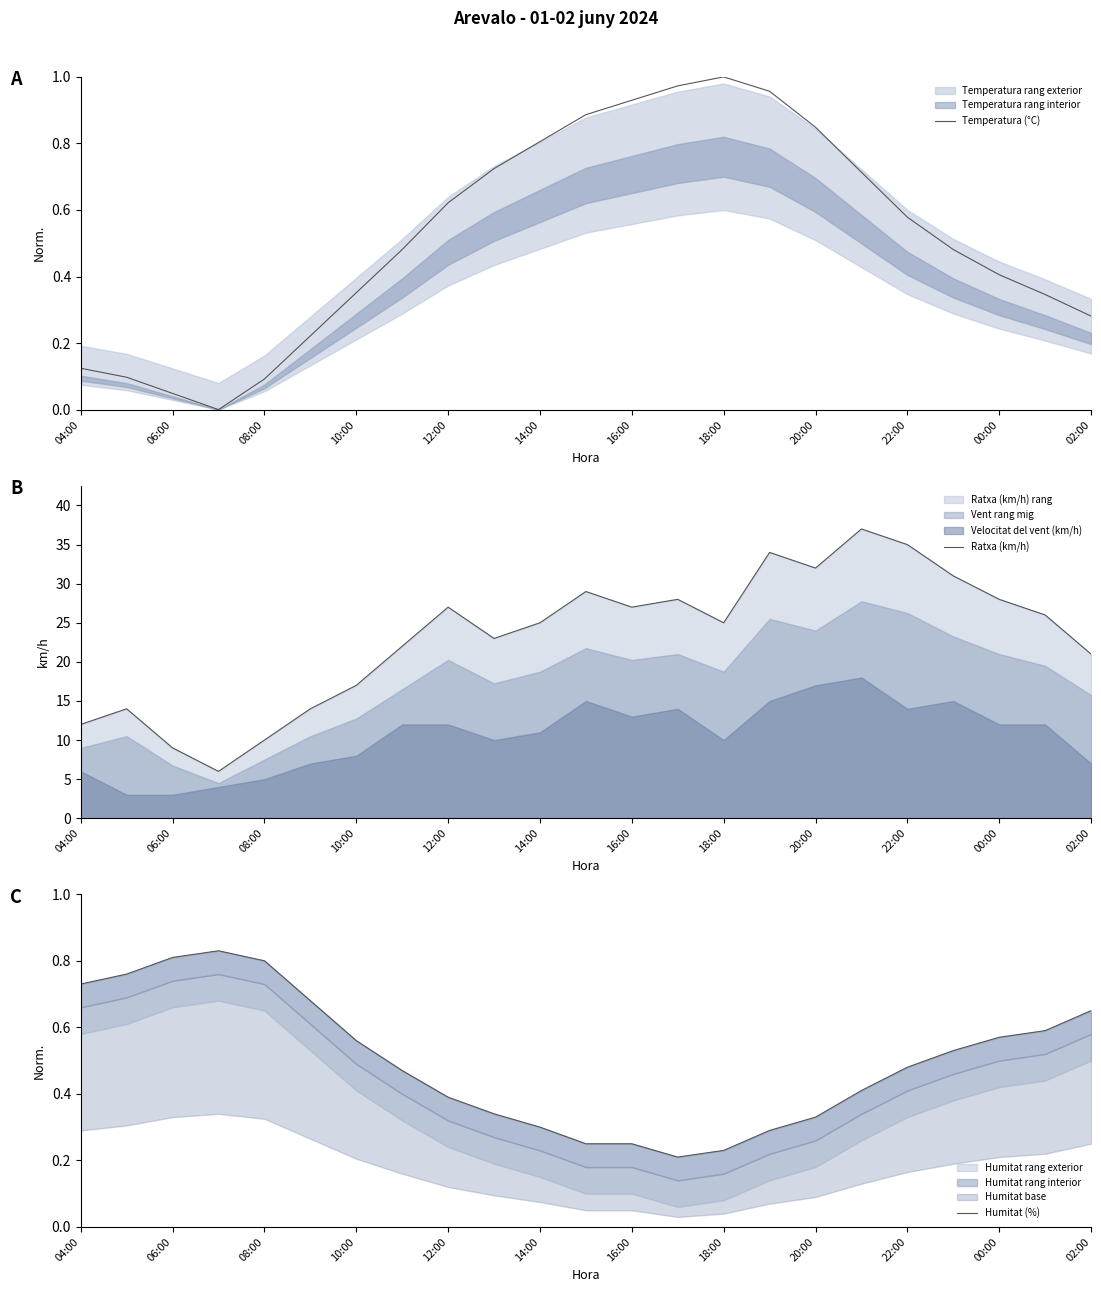

What is the difference between the highest and lowest values at 19?

30.5